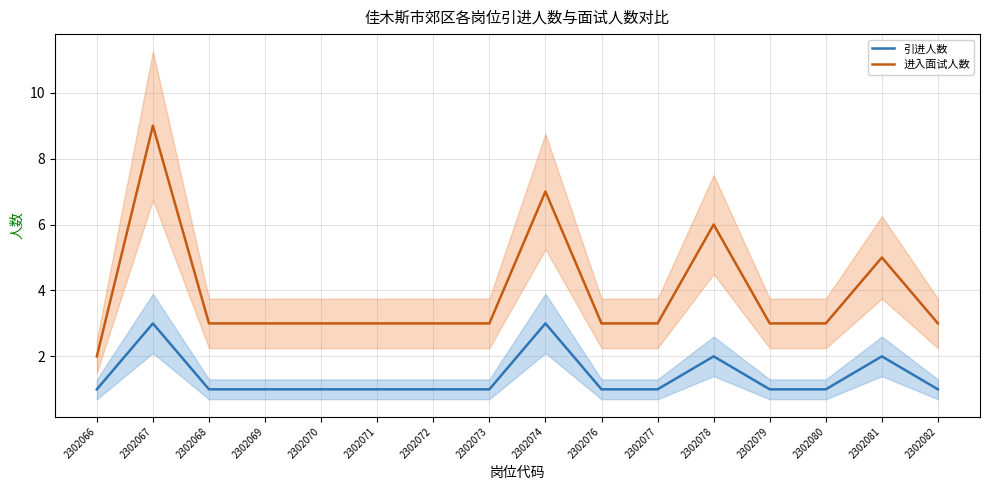

Does the chart display data point markers on the line(s)?

No